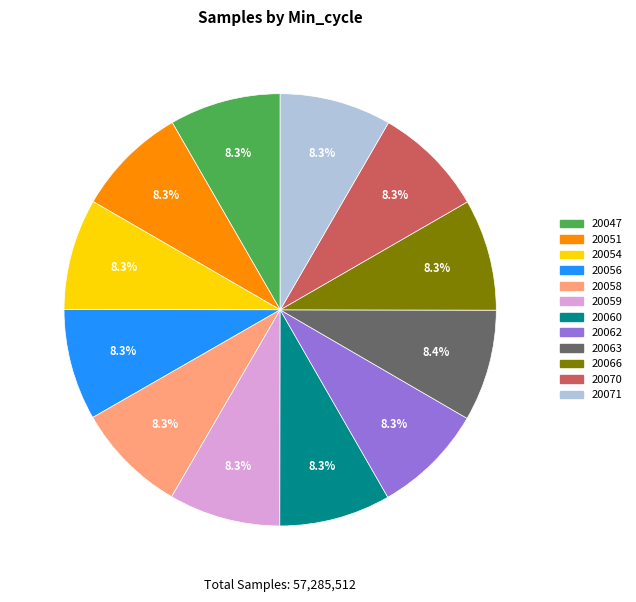

What is the ratio of the value at 20062 to the value at 20058?

1.0